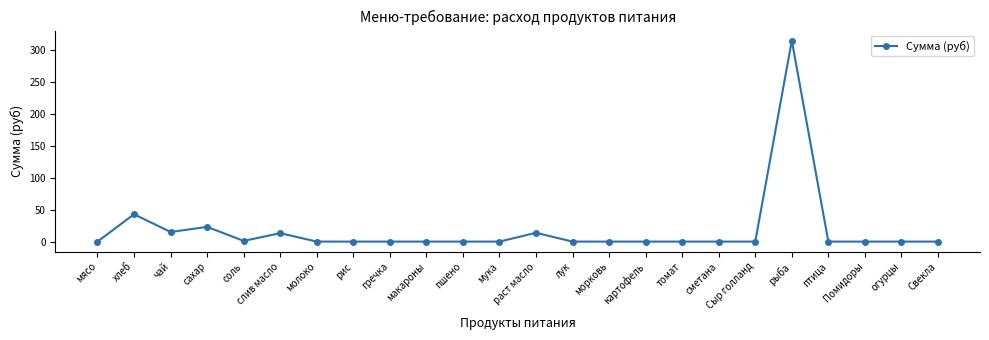

What is the sum of all values?

424.0